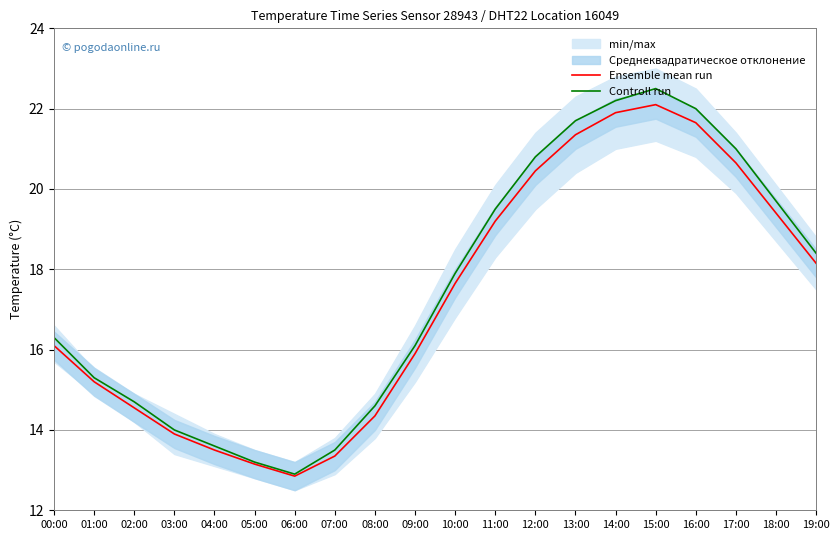

How many data points in Ensemble mean run are less than 17?

10